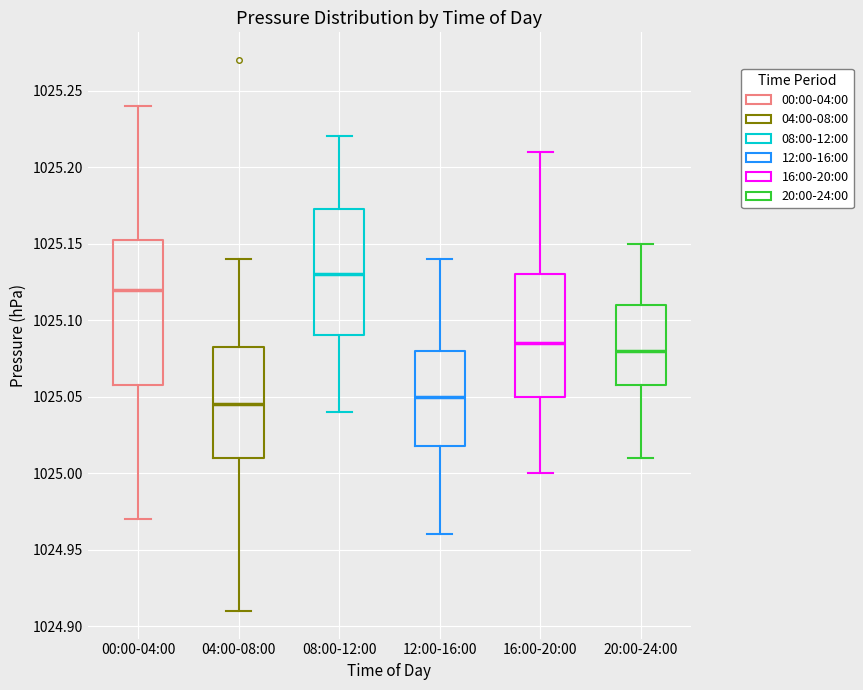

Where does the upper whisker of the box for 04:00-08:00 end on the y-axis? The values are not printed on the chart, so give them approximately, as read against the axis.

1025.140